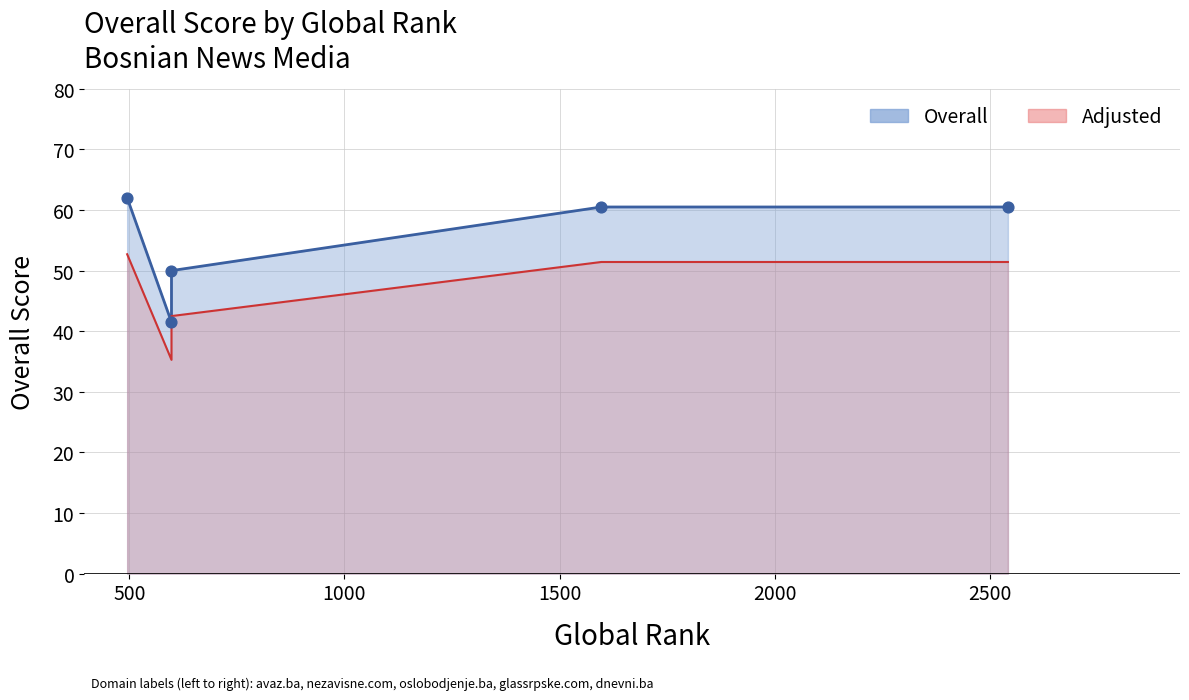

What is the change in value from 495 to 598?

-17.4